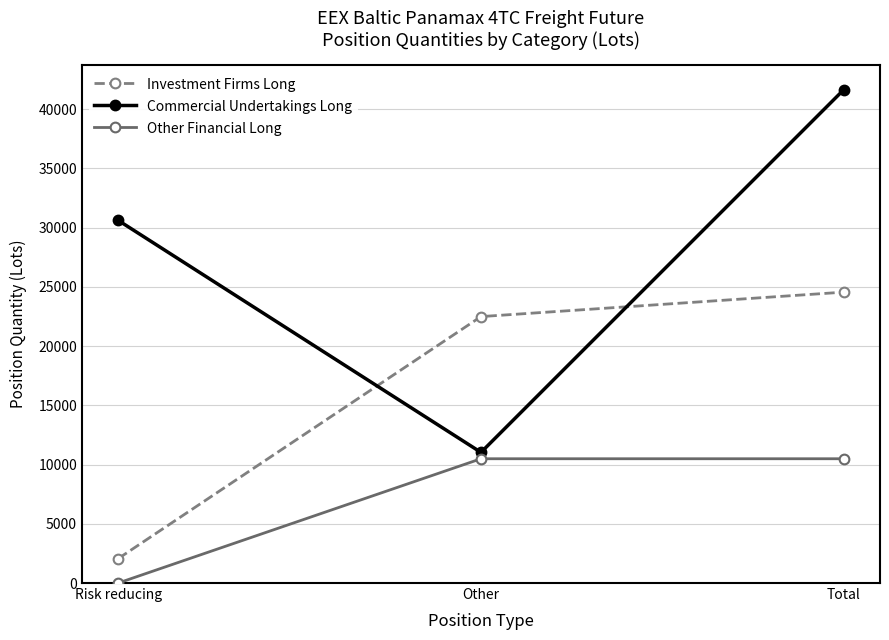

How many lines are shown in the chart?

3